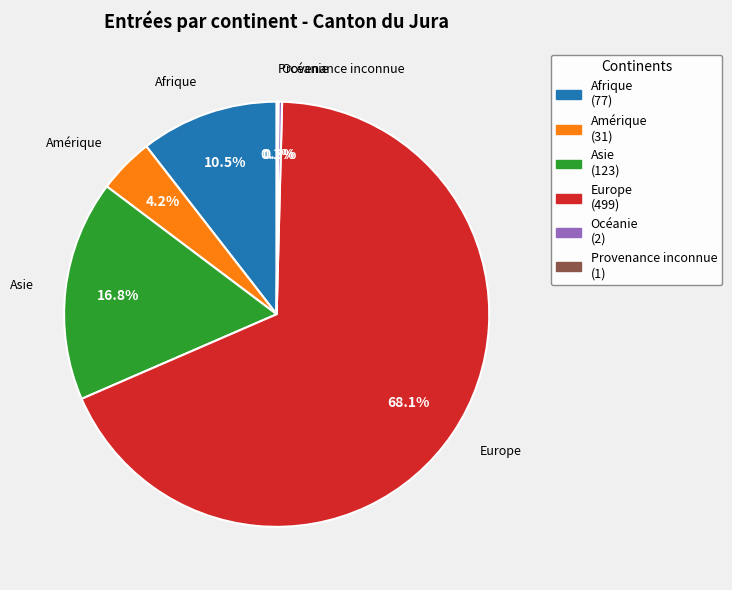

Combined, what portion of the pie is Afrique and Amérique?

14.7%